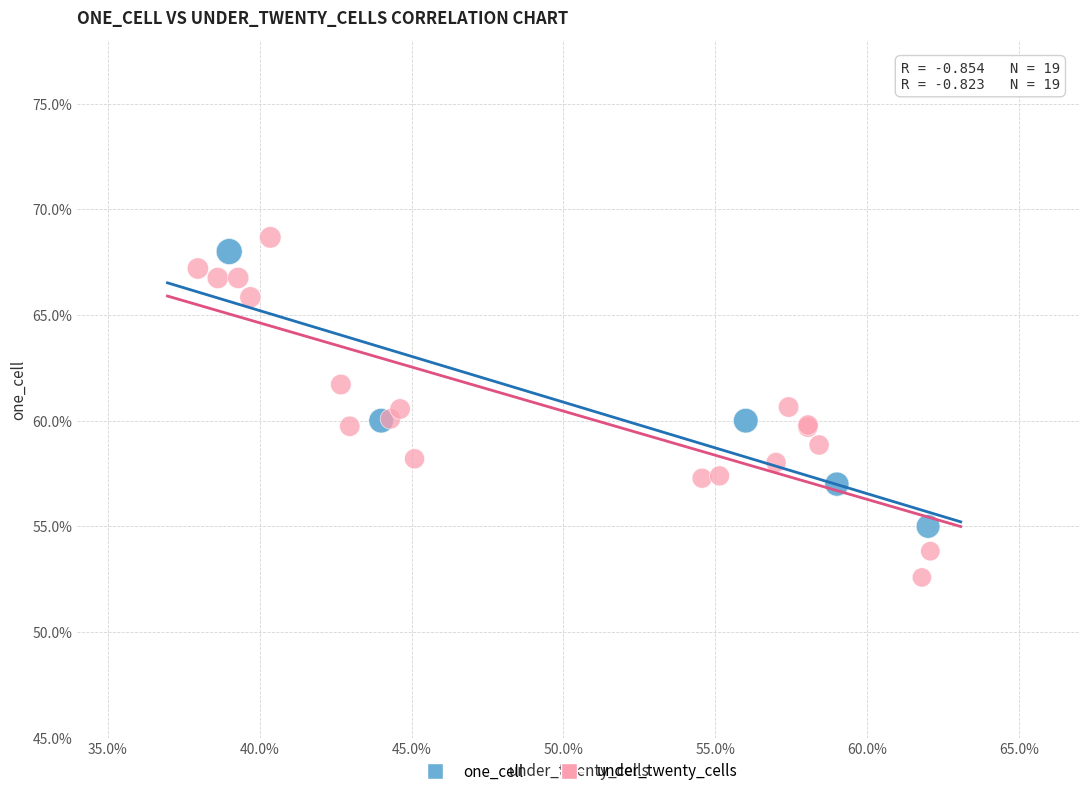

Which series has the largest Y range (max minus min)?

under_twenty_cells